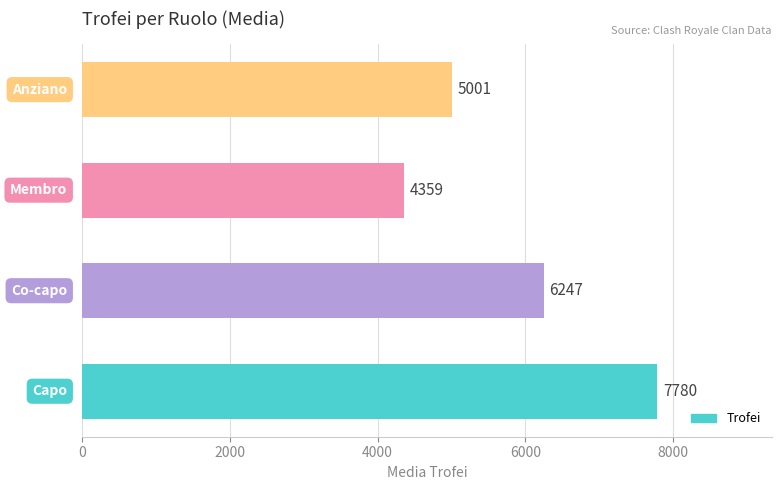

What is the maximum value shown in the chart?

7780